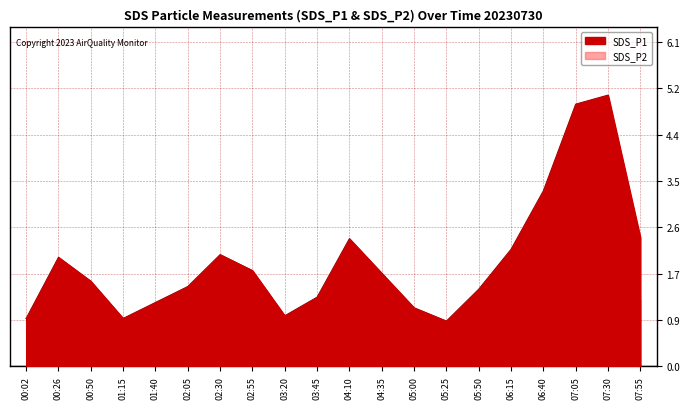

Rank the series by their maximum value, from highest to lowest.

SDS_P1, SDS_P2